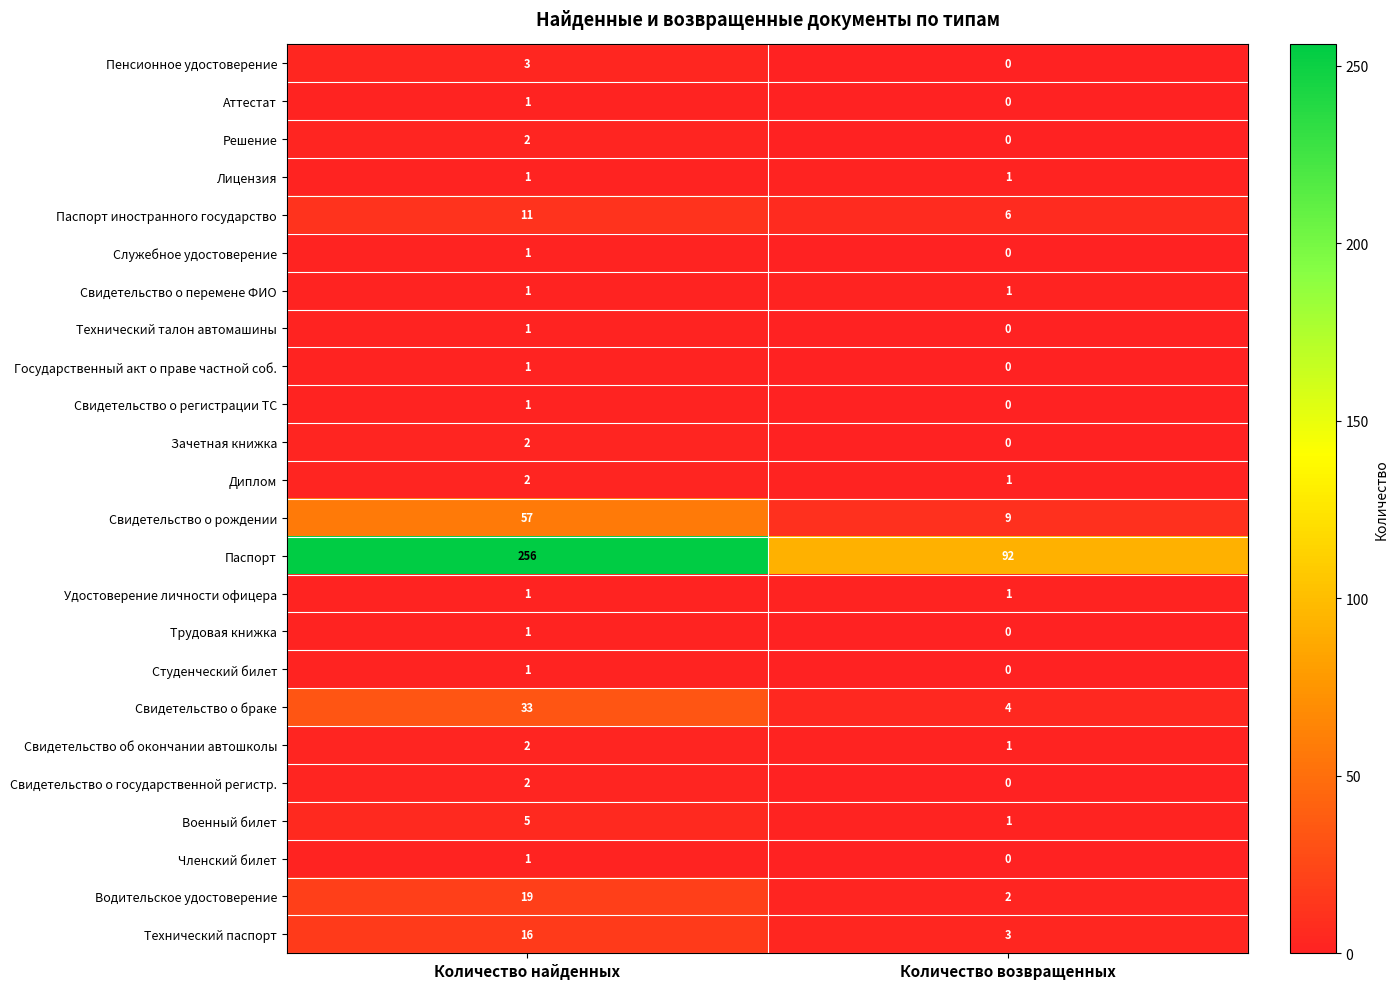

What is the maximum value shown in the chart?

256